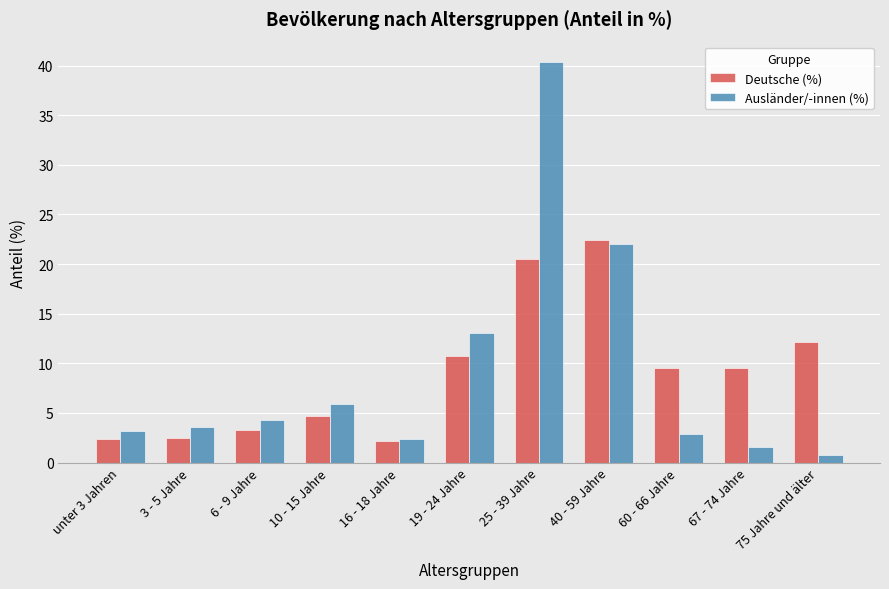

What value does the Deutsche (%) series have at 40 - 59 Jahre?

22.4